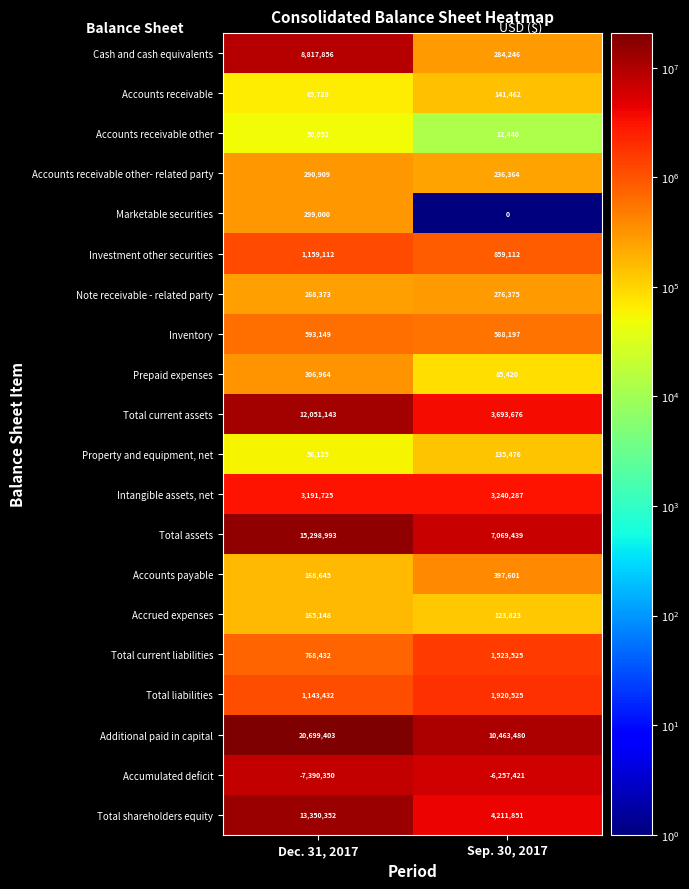

How many categories are shown in the chart?

2